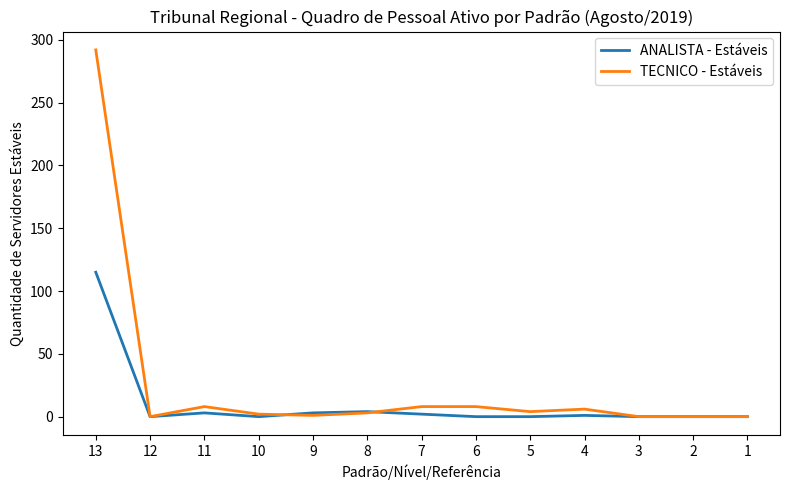

Which series has the largest range (max minus min)?

TECNICO - Estáveis